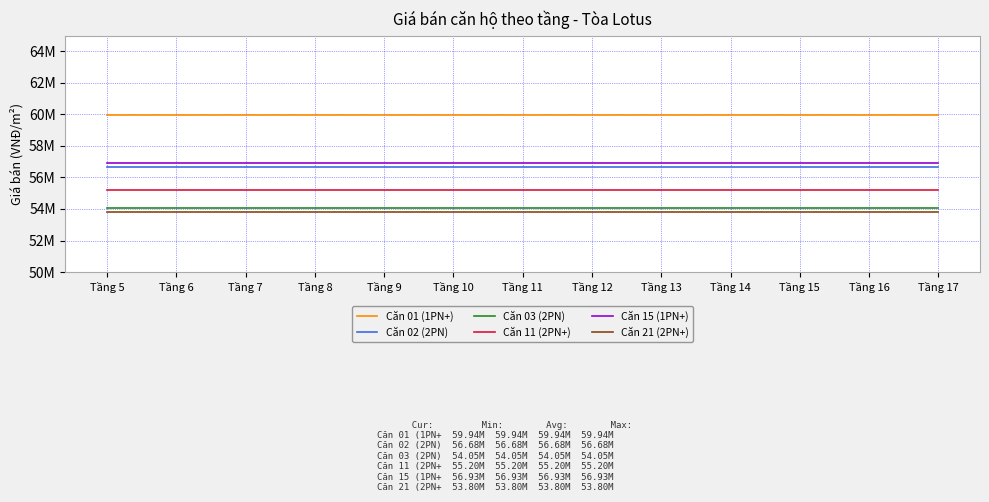

The value of Căn 01 (1PN+) at Tầng 6 is 59939915. True or false?

True